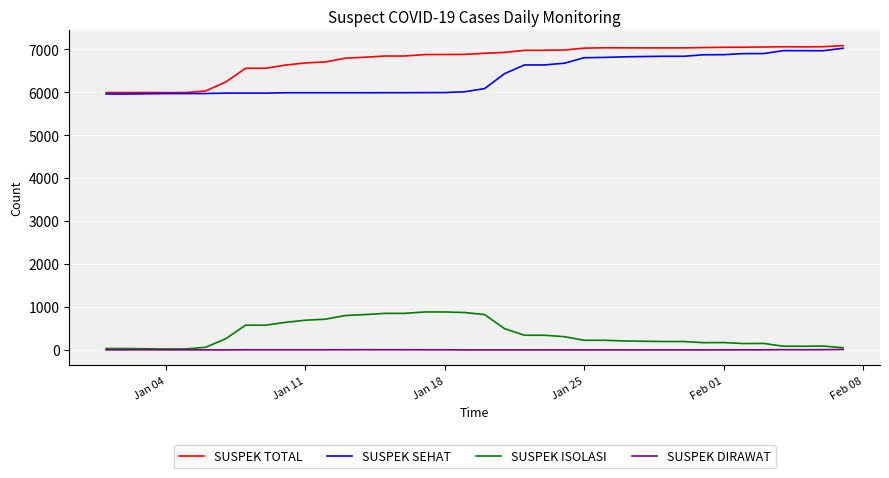

True or false: SUSPEK TOTAL and SUSPEK DIRAWAT intersect in this chart.

False